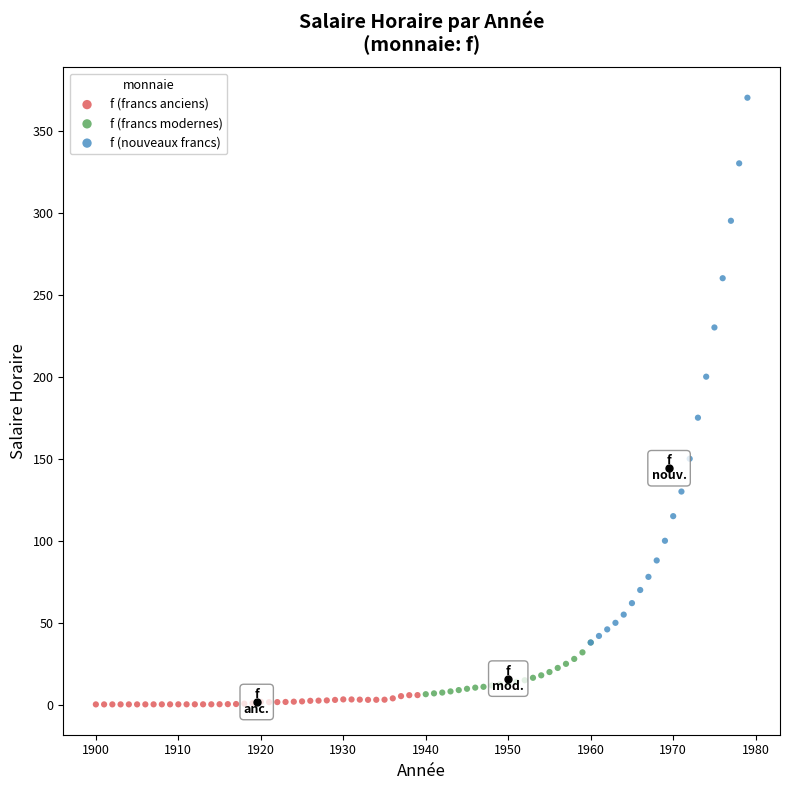

Which series contains the highest Y value?

f (nouveaux francs)